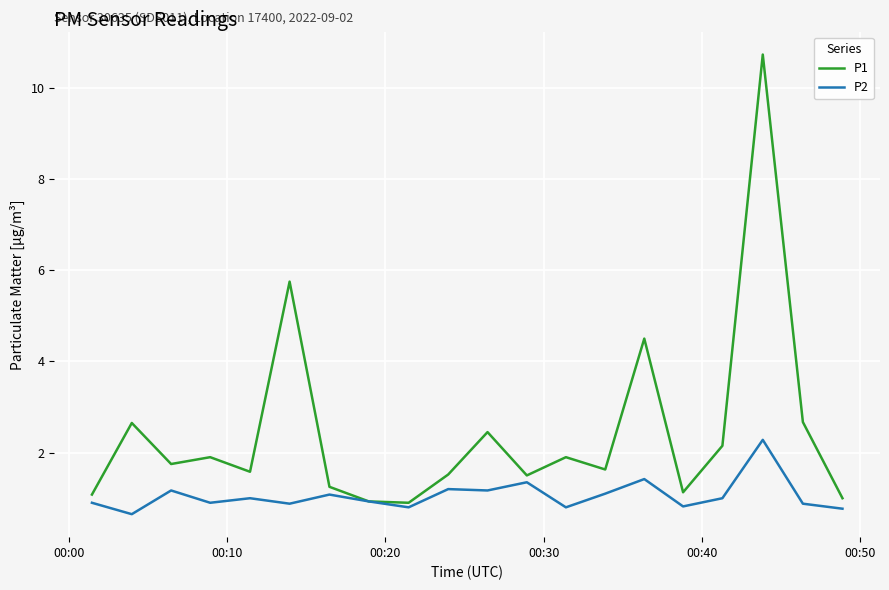

What is the greatest value displayed?

10.7